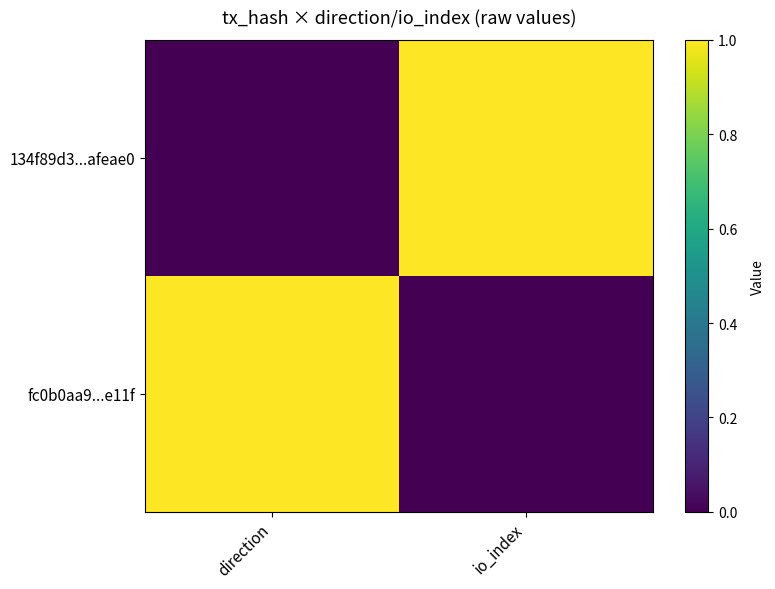

At direction, list the series in order from largest to smallest.

fc0b0aa9...e11f, 134f89d3...afeae0